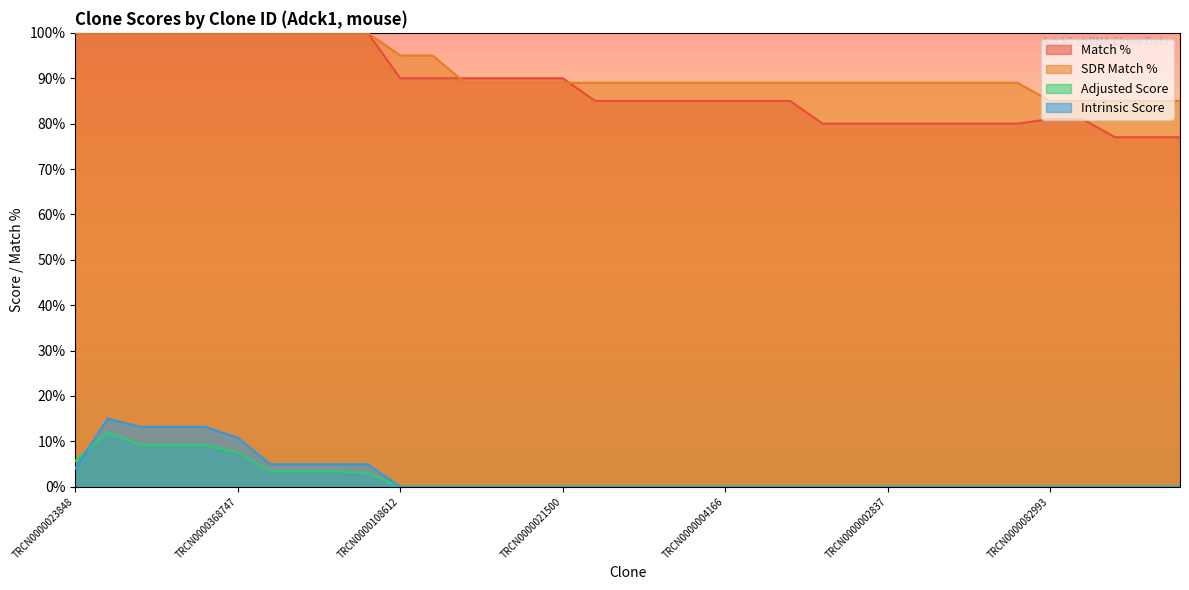

Which has a higher value, TRCN0000368747 or TRCN0000290459?

TRCN0000368747